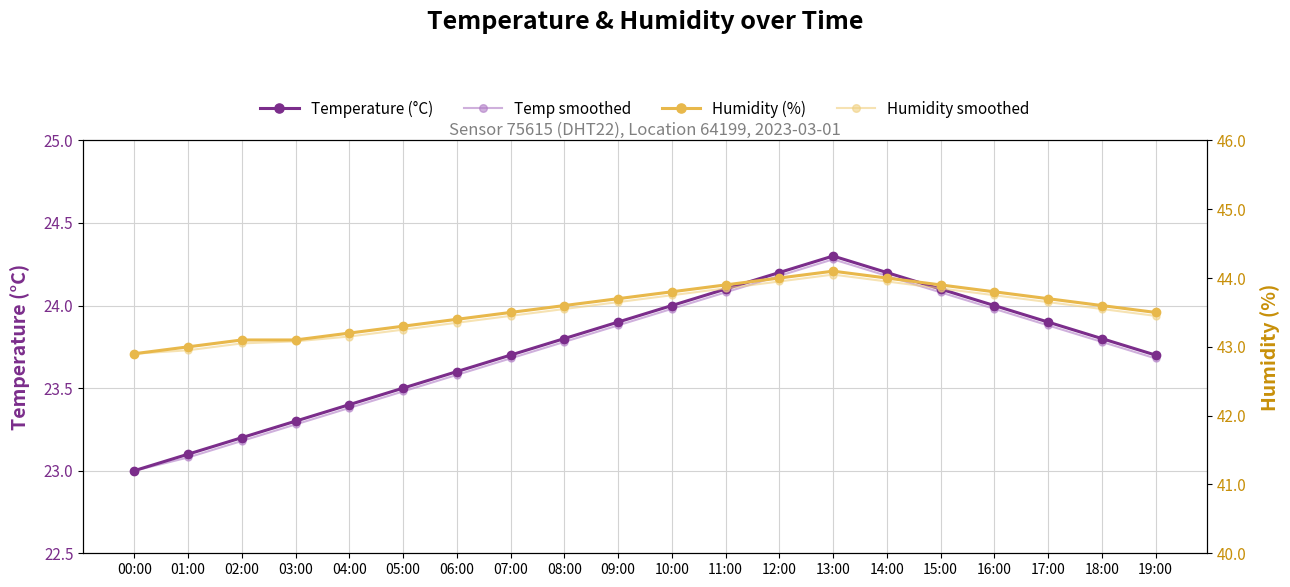

Which series has the widest spread of values?

Temperature (°C)